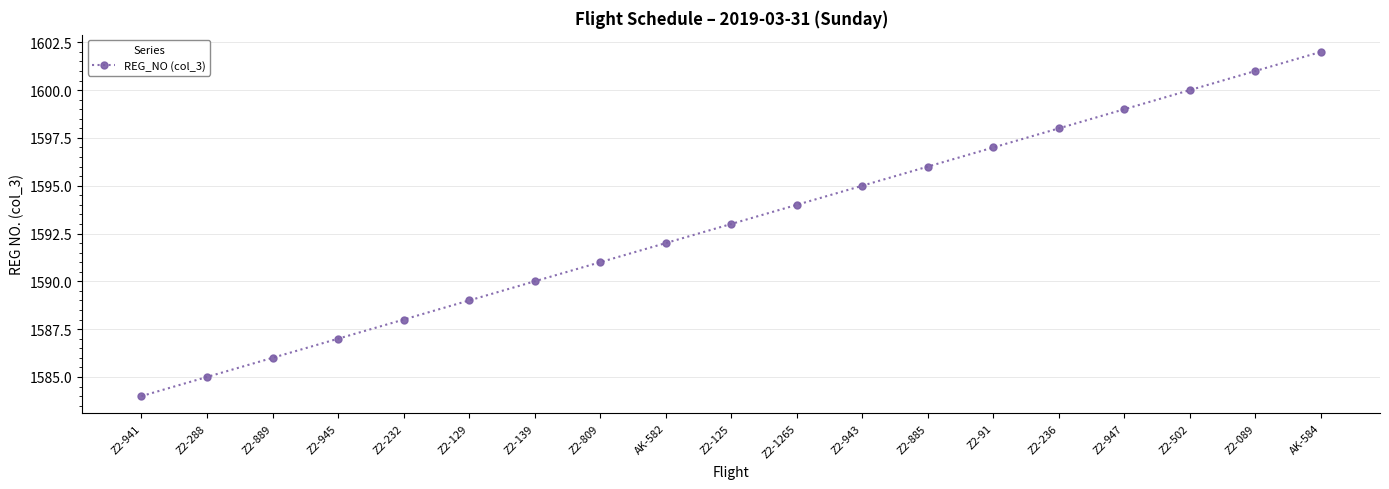

What value does the data have at Z2-809?

1591